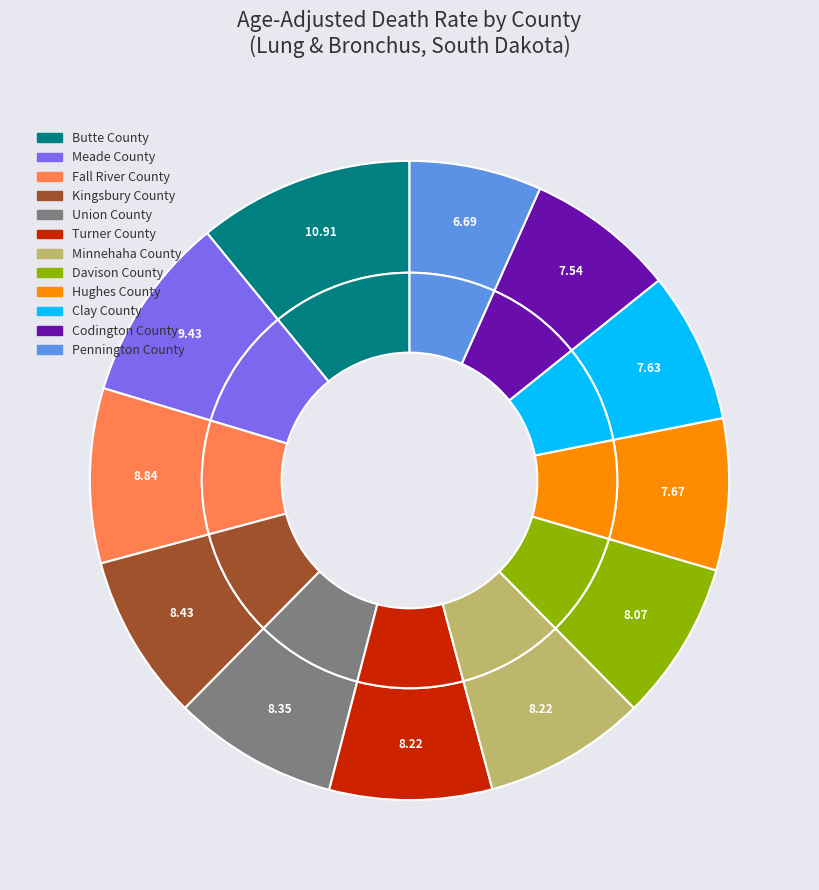

Rank the categories by value from lowest to highest.

Pennington County, Codington County, Clay County, Hughes County, Davison County, Turner County, Minnehaha County, Union County, Kingsbury County, Fall River County, Meade County, Butte County